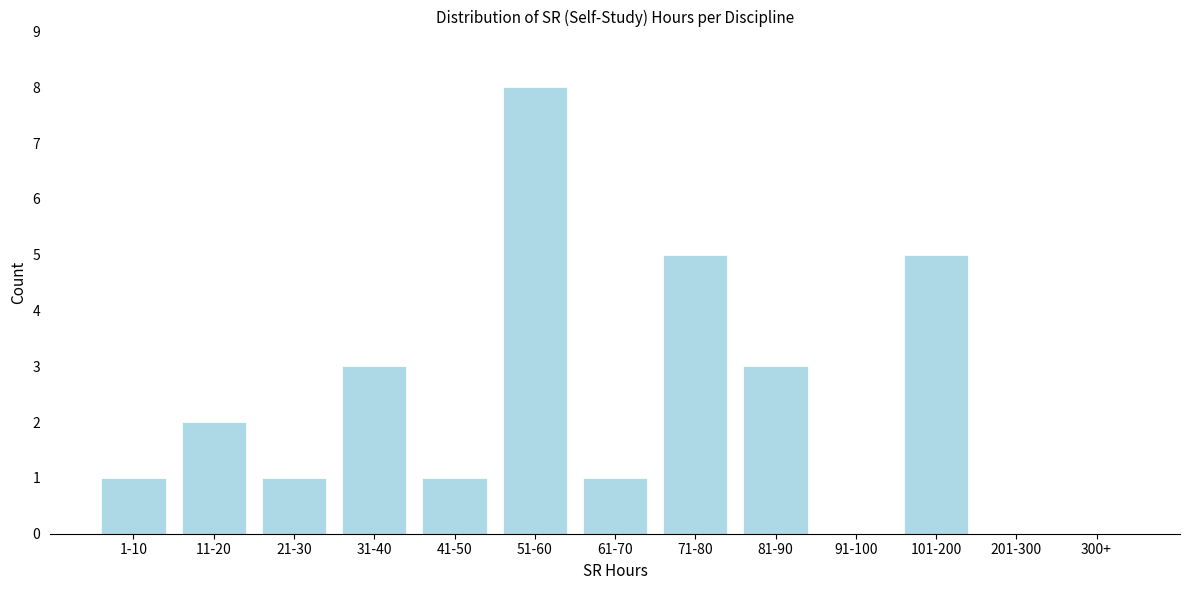

Reading left to right, what are all the values shown in this chart?

1-10=1	11-20=2	21-30=1	31-40=3	41-50=1	51-60=8	61-70=1	71-80=5	81-90=3	91-100=0	101-200=5	201-300=0	300+=0